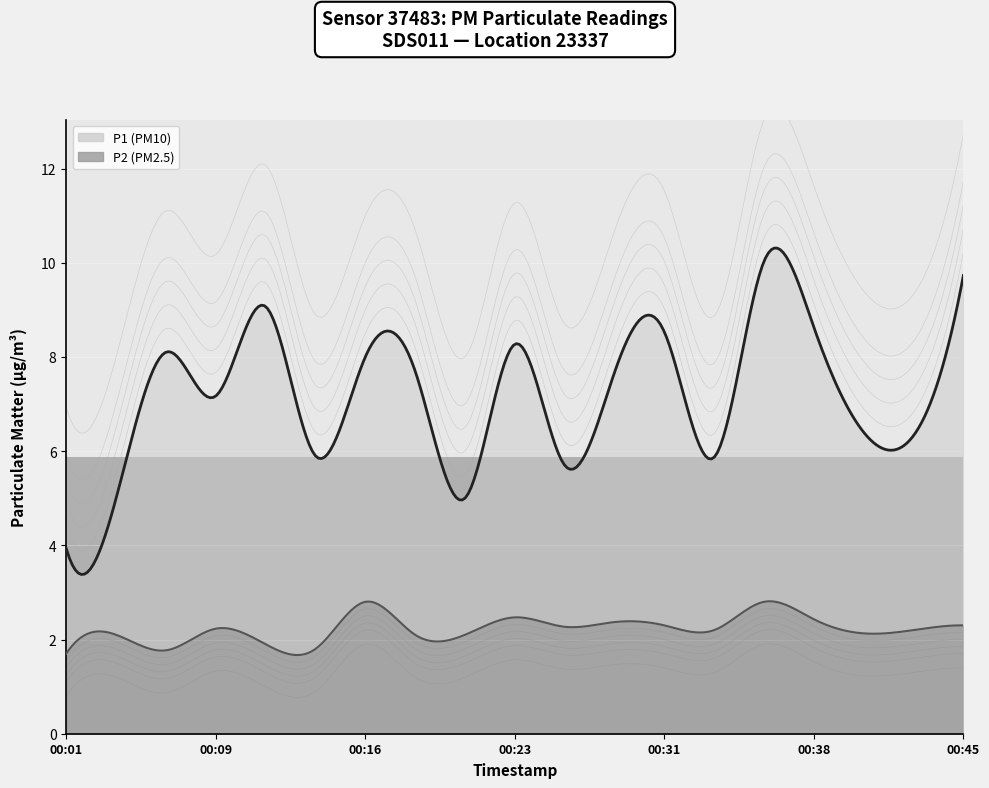

How many interior local peaks does the P1 series have?

6